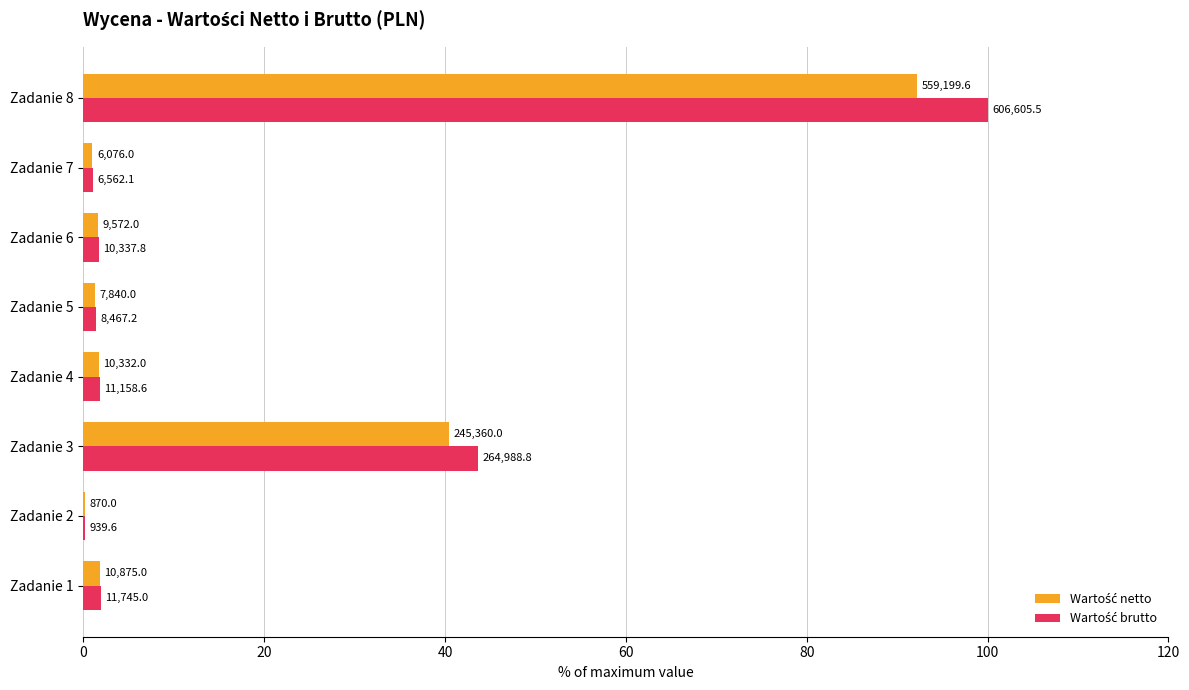

Rank the series by their maximum value, from highest to lowest.

Wartość brutto, Wartość netto